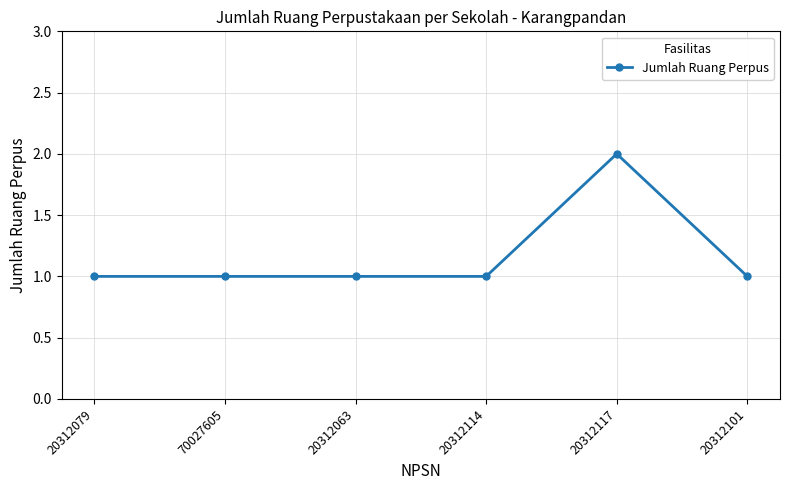

What is the sum of all values?

7